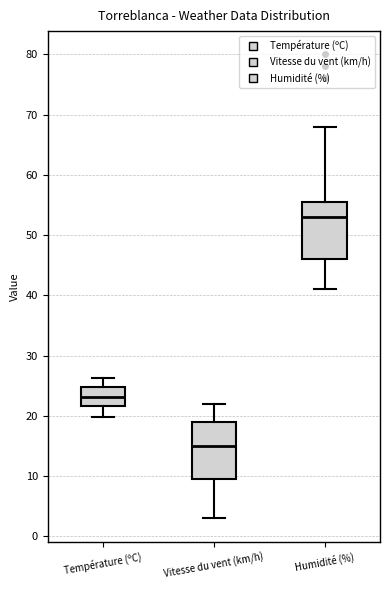

Which box's median line is the lowest?

Vitesse du vent (km/h)